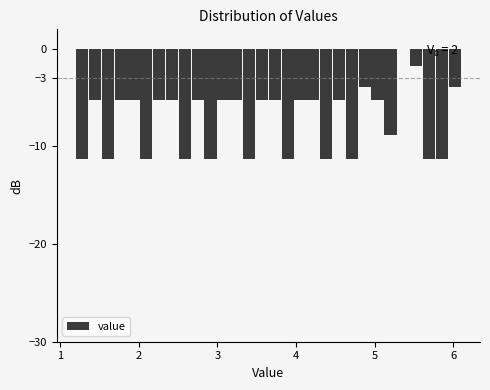

Read against the x-axis, roughly where is the centre of the tallest bar?

5.4